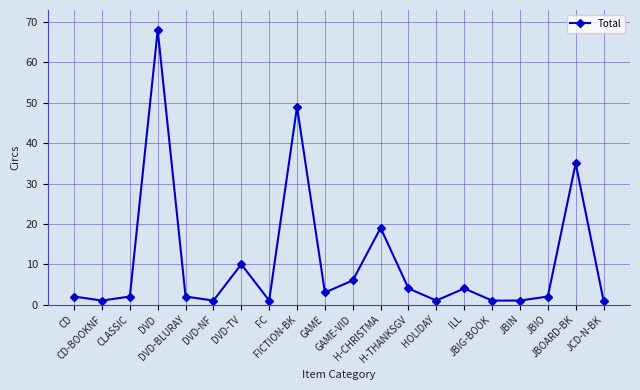

What is the value of the 9th point from the left?

49